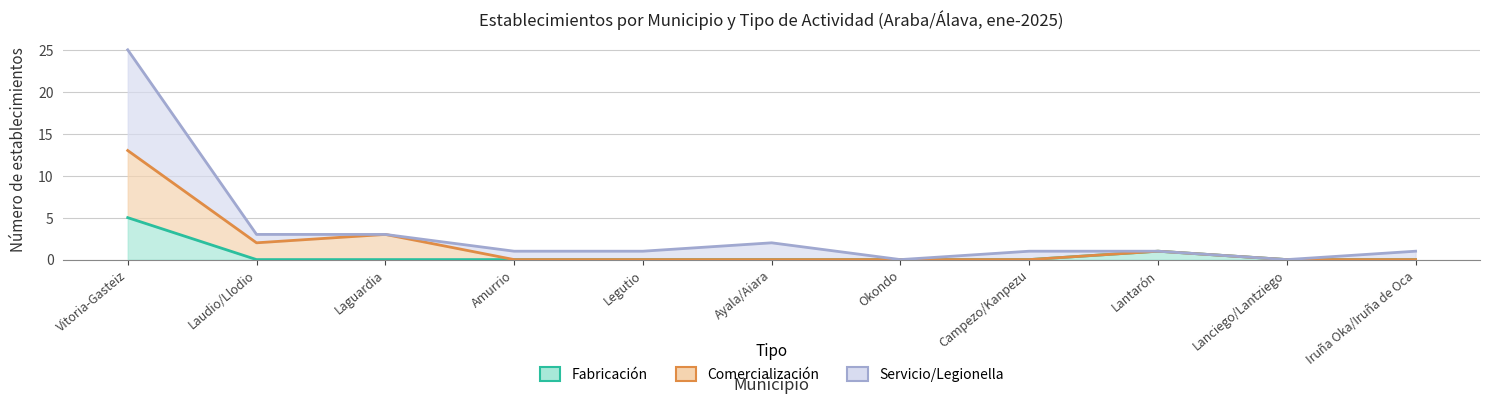

What is the sum of all Servicio/Legionella values?

38